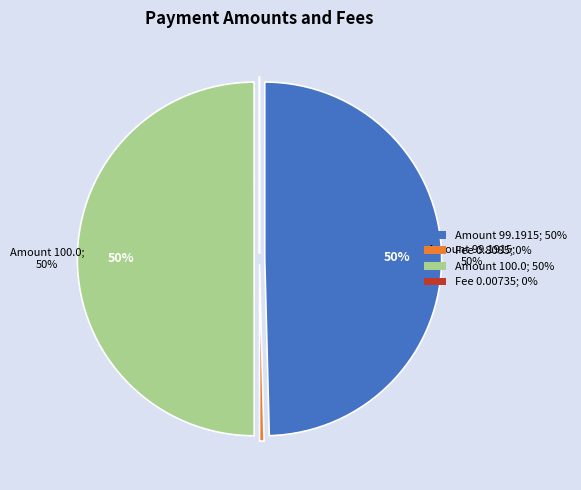

To the nearest percent, what is the difference between the Amount 100.0 and Fee 0.8085 slice percentages?

50%